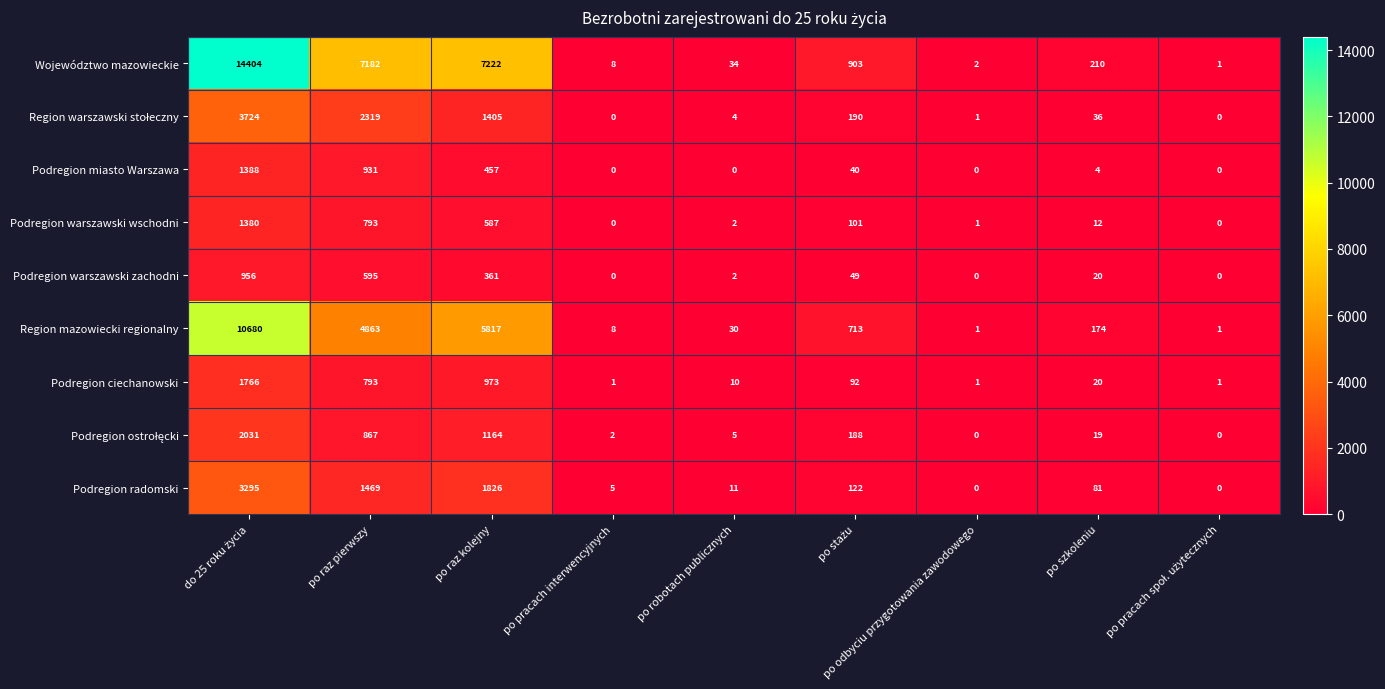

The Podregion ciechanowski series shows 20 at po szkoleniu. True or false?

True